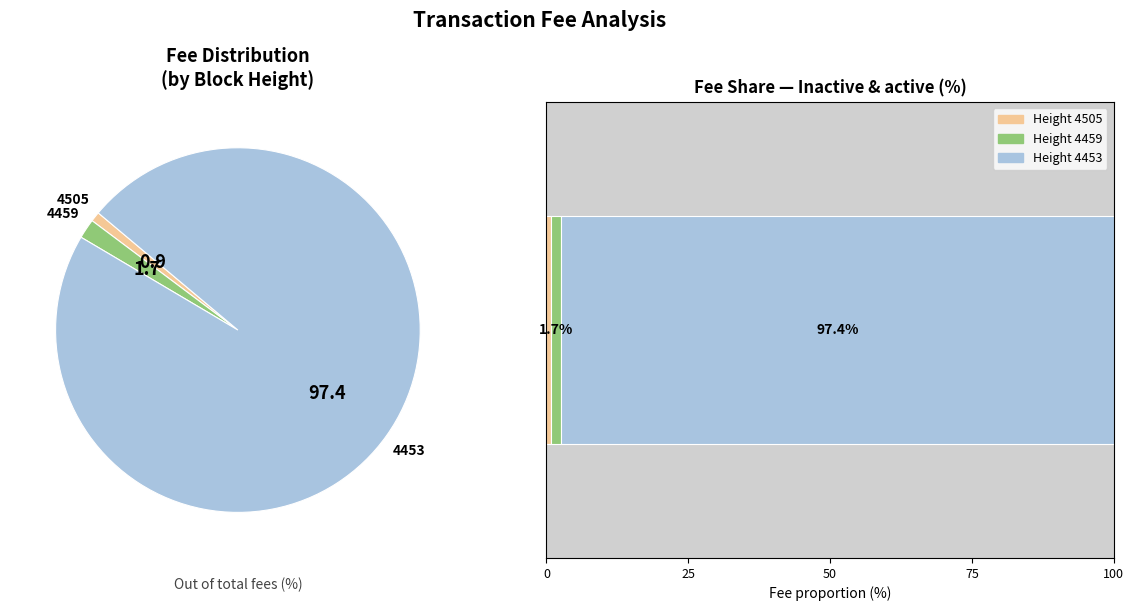

How much of the chart is everything except 4505?

99.1%